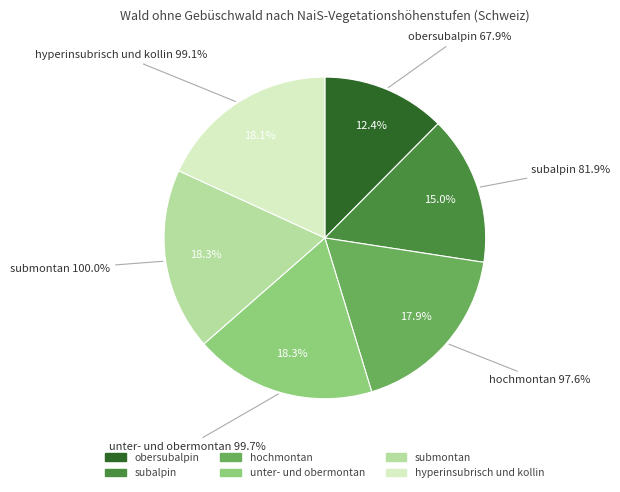

How many segments does this pie chart have?

6